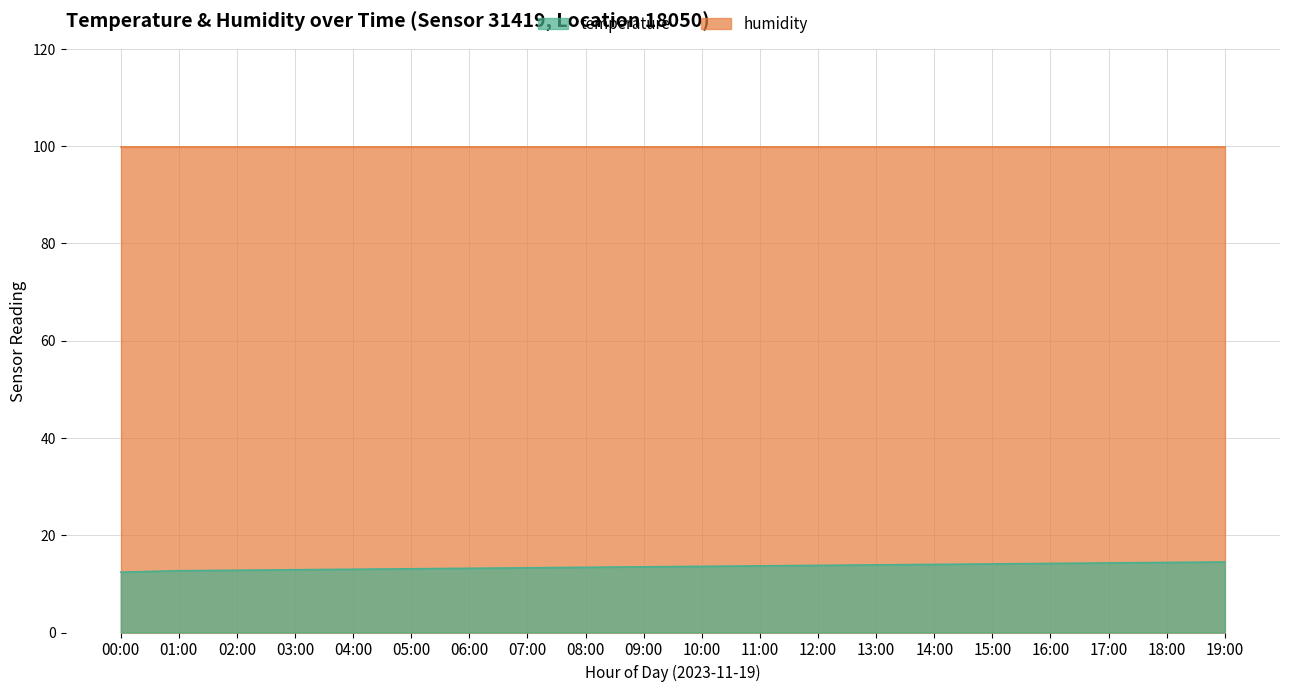

Reading left to right, what are all the values shown in this chart?

00:00=12.4	01:00=12.7	02:00=12.8	03:00=12.9	04:00=13.0	05:00=13.1	06:00=13.2	07:00=13.3	08:00=13.4	09:00=13.5	10:00=13.6	11:00=13.7	12:00=13.8	13:00=13.9	14:00=14.0	15:00=14.1	16:00=14.2	17:00=14.3	18:00=14.4	19:00=14.5